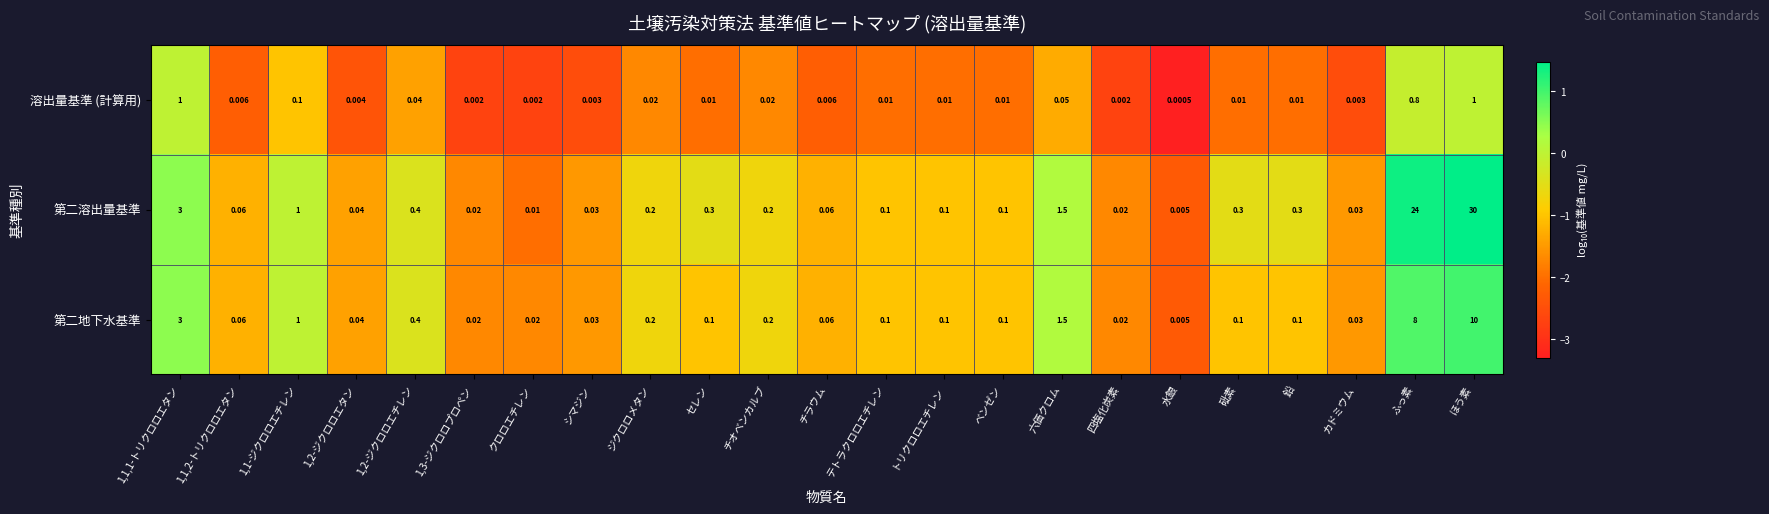

At which label is 第二溶出量基準 closest to 15?

ふっ素